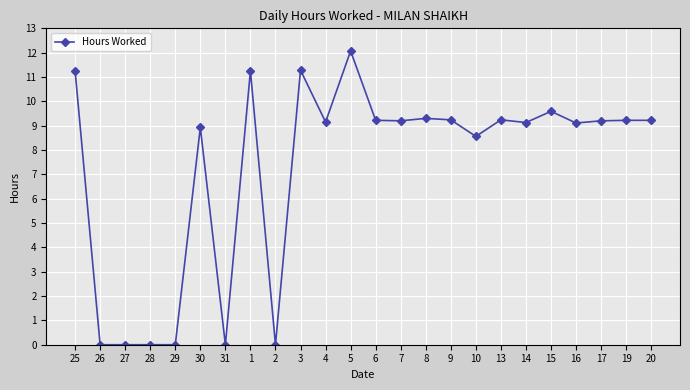

At which label is the value closest to 6?

10